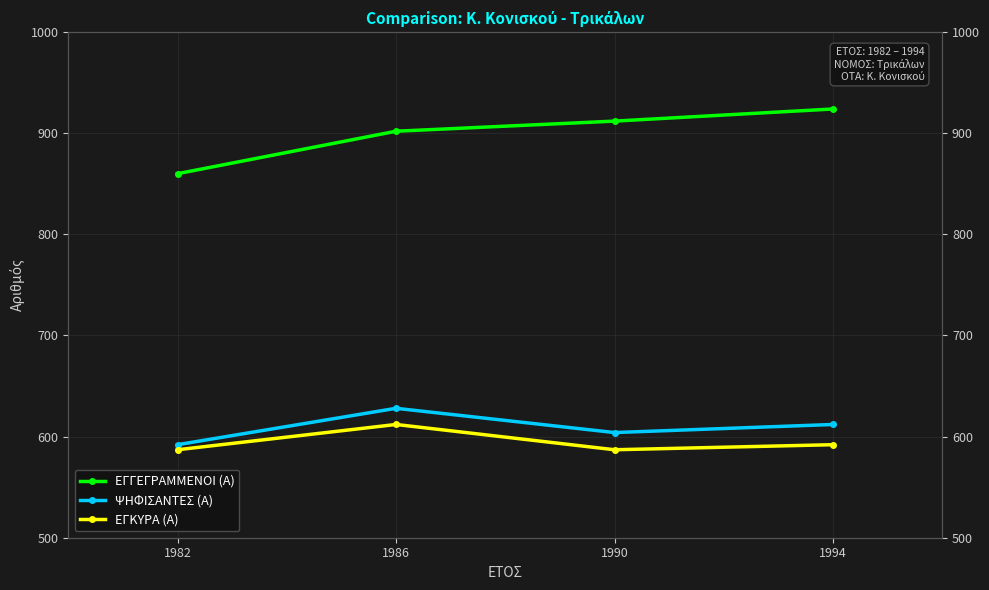

Reading left to right, what are all the values shown in this chart?

ΕΓΓΕΓΡΑΜΜΕΝΟΙ (Α): 860	902	912	924
ΨΗΦΙΣΑΝΤΕΣ (Α): 592	628	604	612
ΕΓΚΥΡΑ (Α): 587	612	587	592